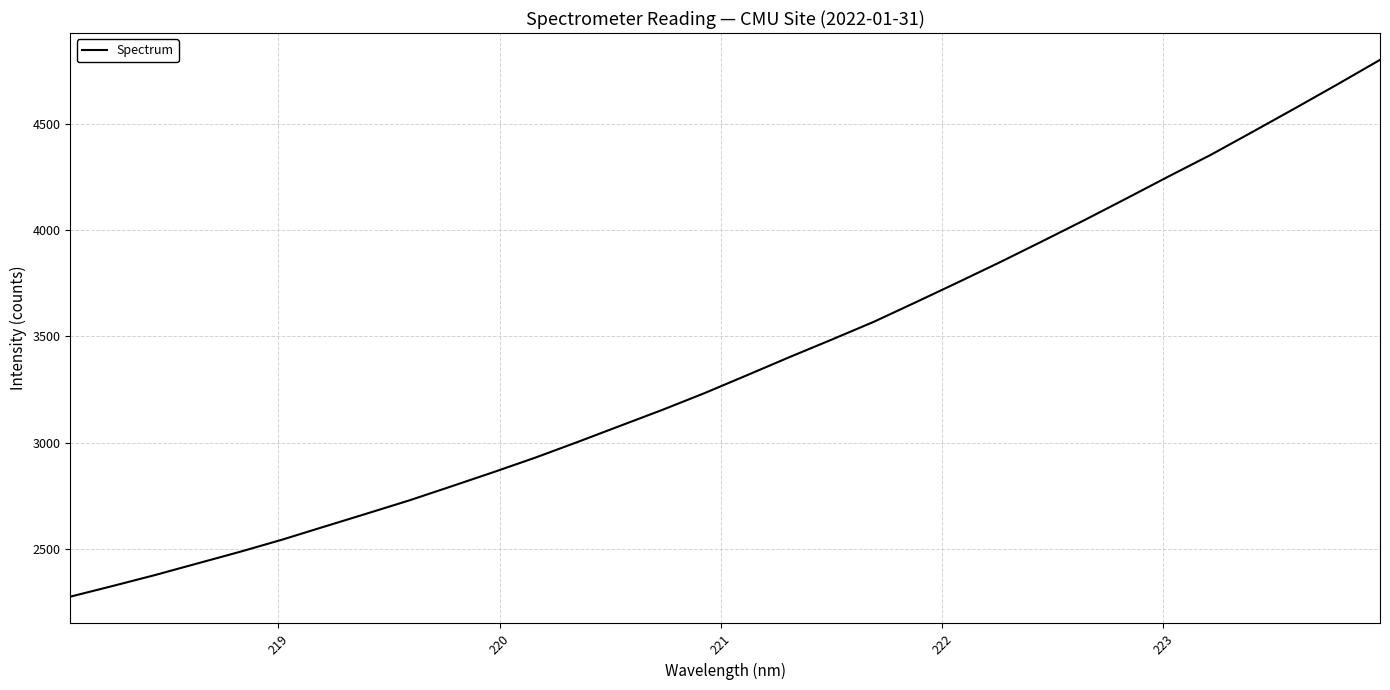

What is the greatest value displayed?

4799.5